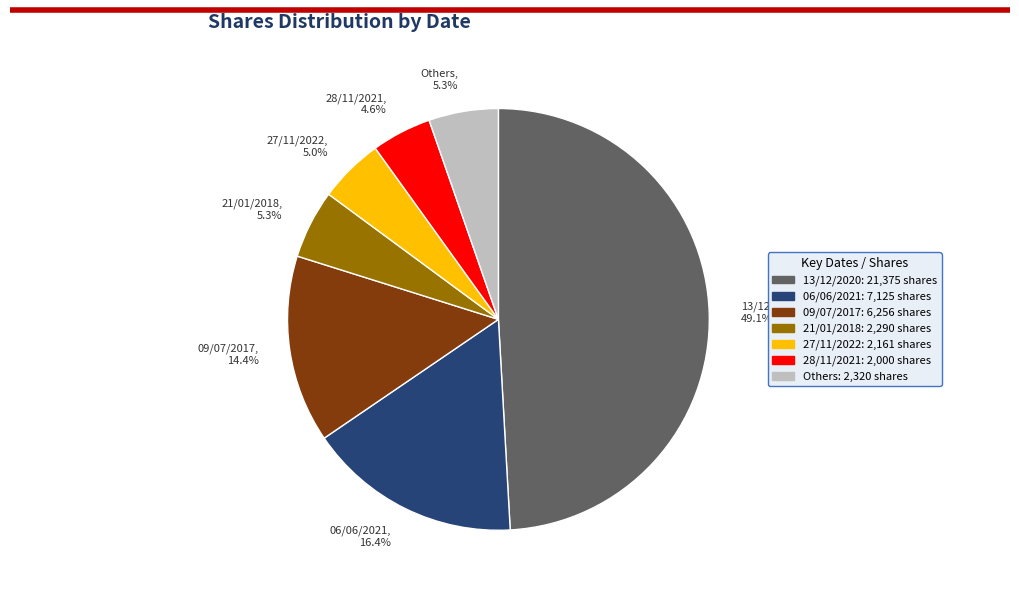

To the nearest percent, what is the average slice percentage?

14%